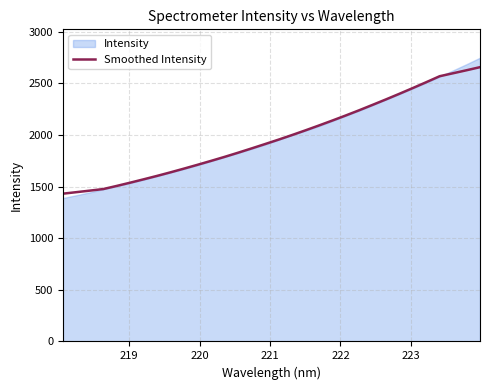

What is the maximum value for Smoothed Intensity?

2656.9